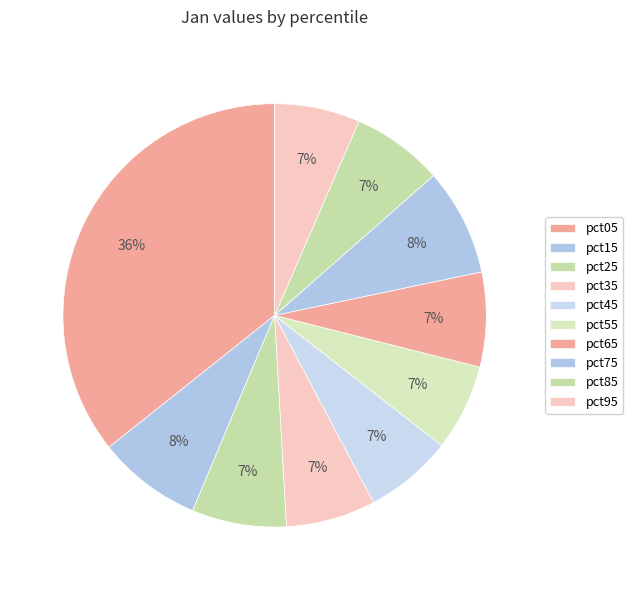

How many segments does this pie chart have?

10